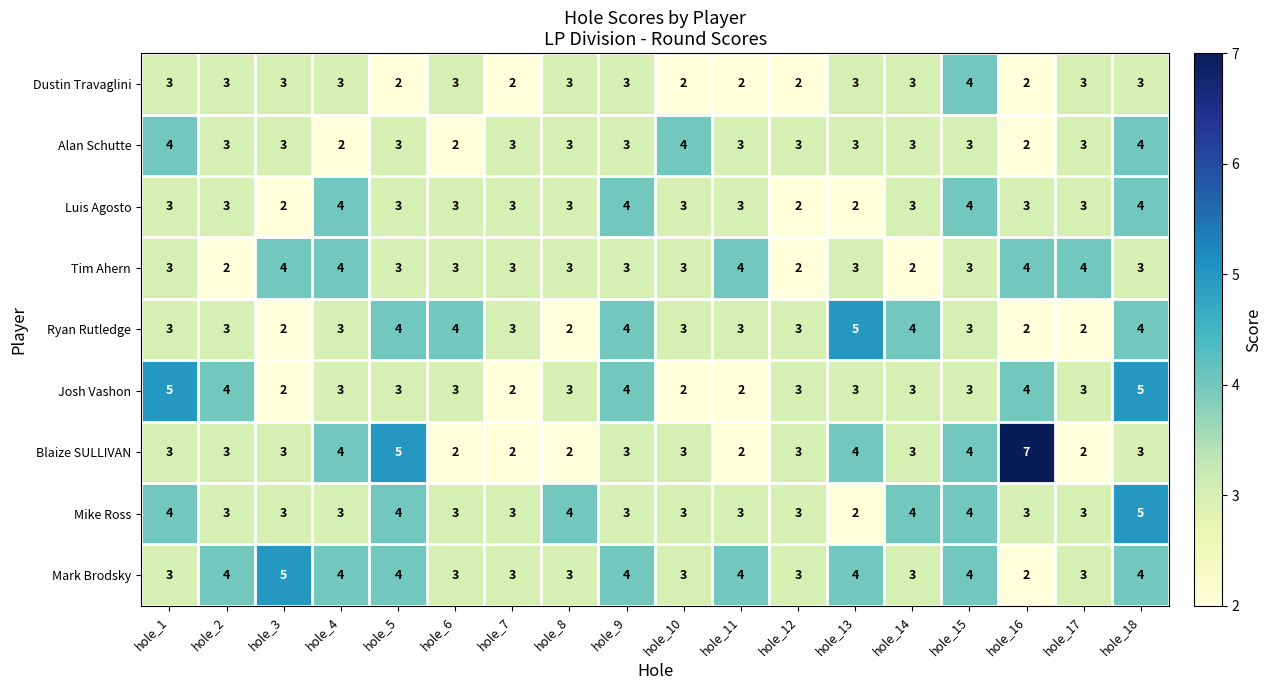

Between hole_3 and hole_8, which series saw the biggest shift?

Mark Brodsky